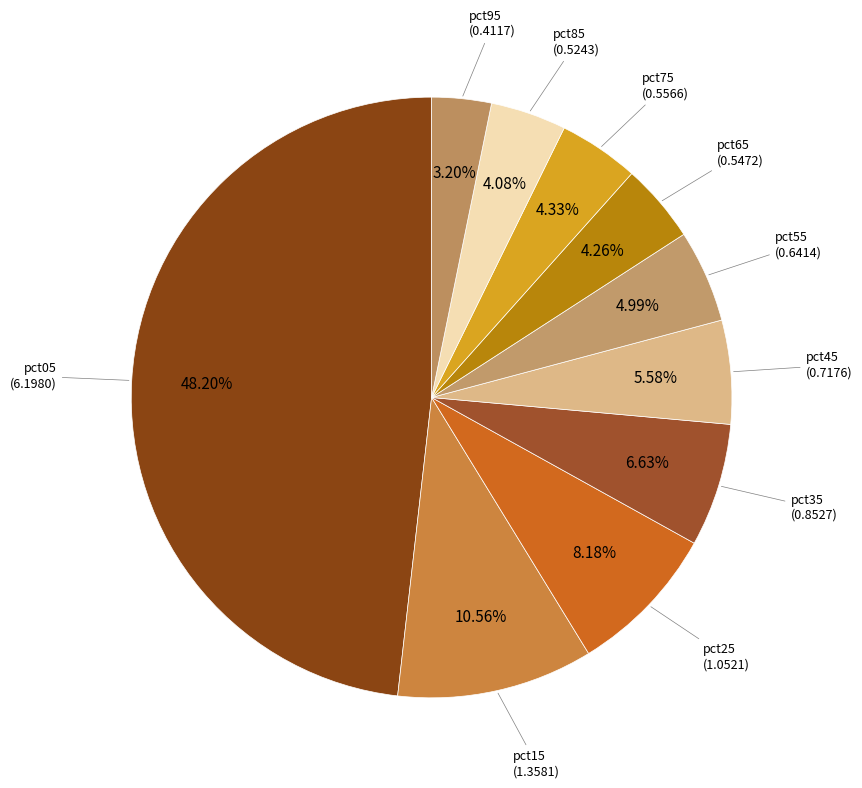

Is there any slice that represents more than half of the pie?

No